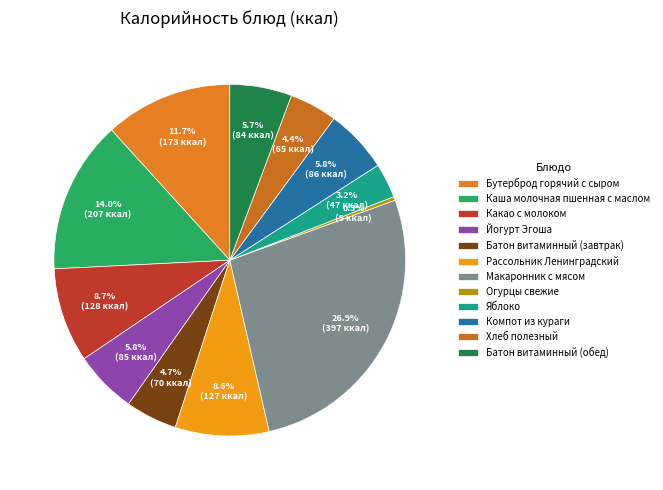

What portion of the pie excludes Батон витаминный (обед)?

94.3%